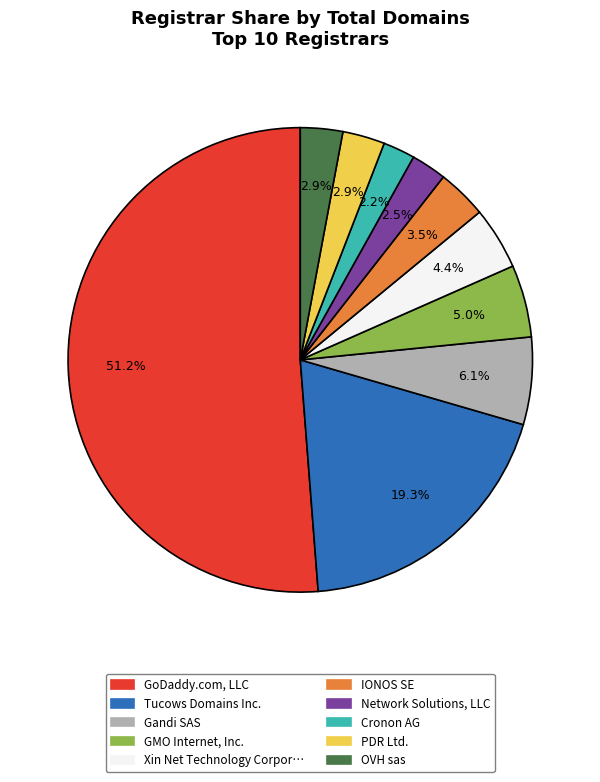

Does any single category account for the majority?

Yes